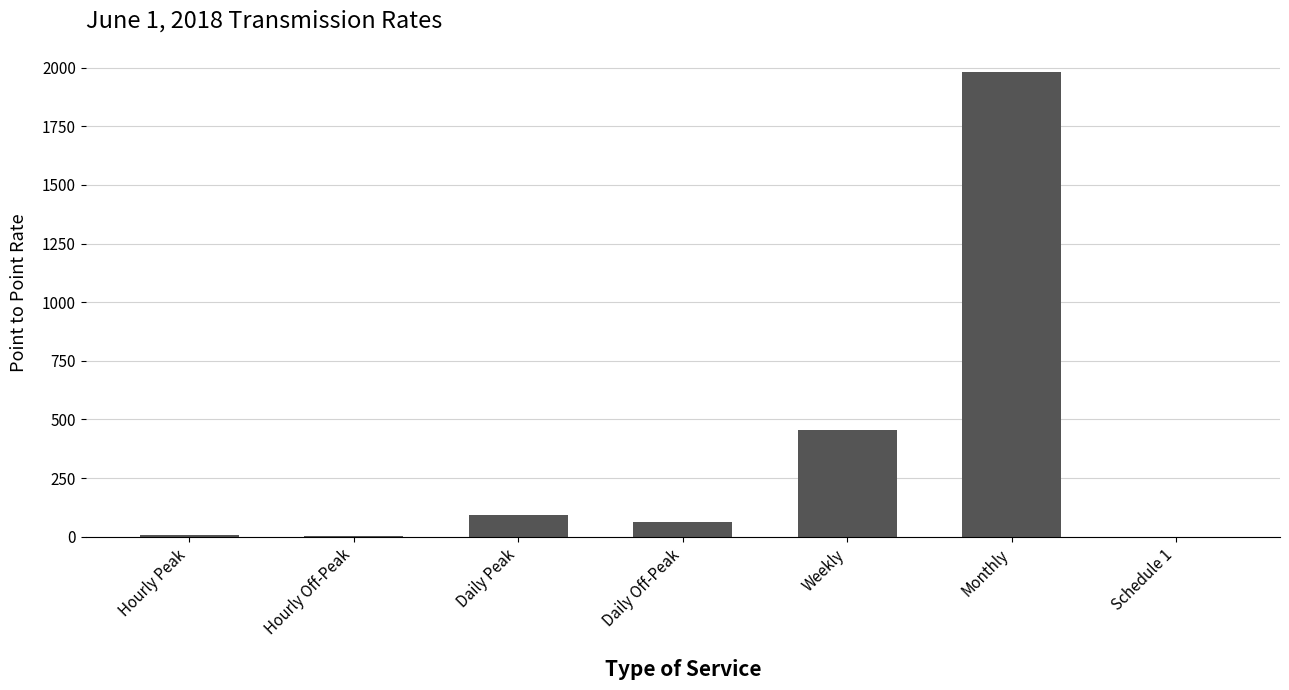

What is the greatest value displayed?

1981.0